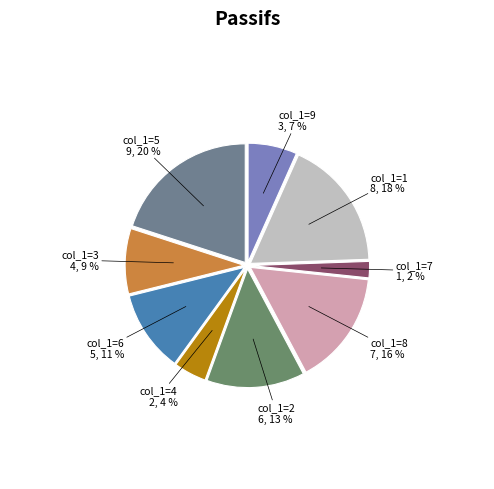

The 1 slice represents 18% of the pie. True or false?

True